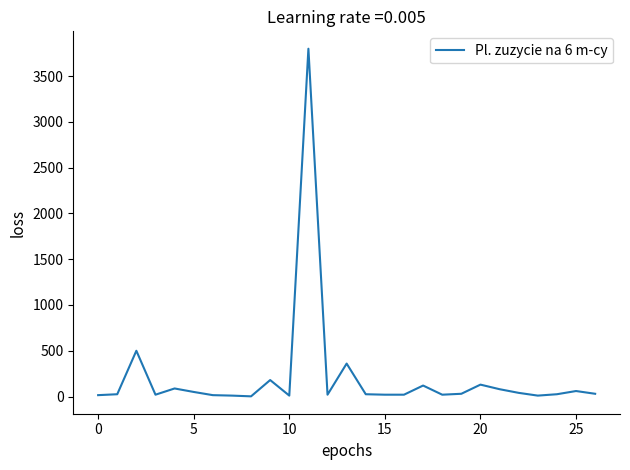

What is the average value?

211